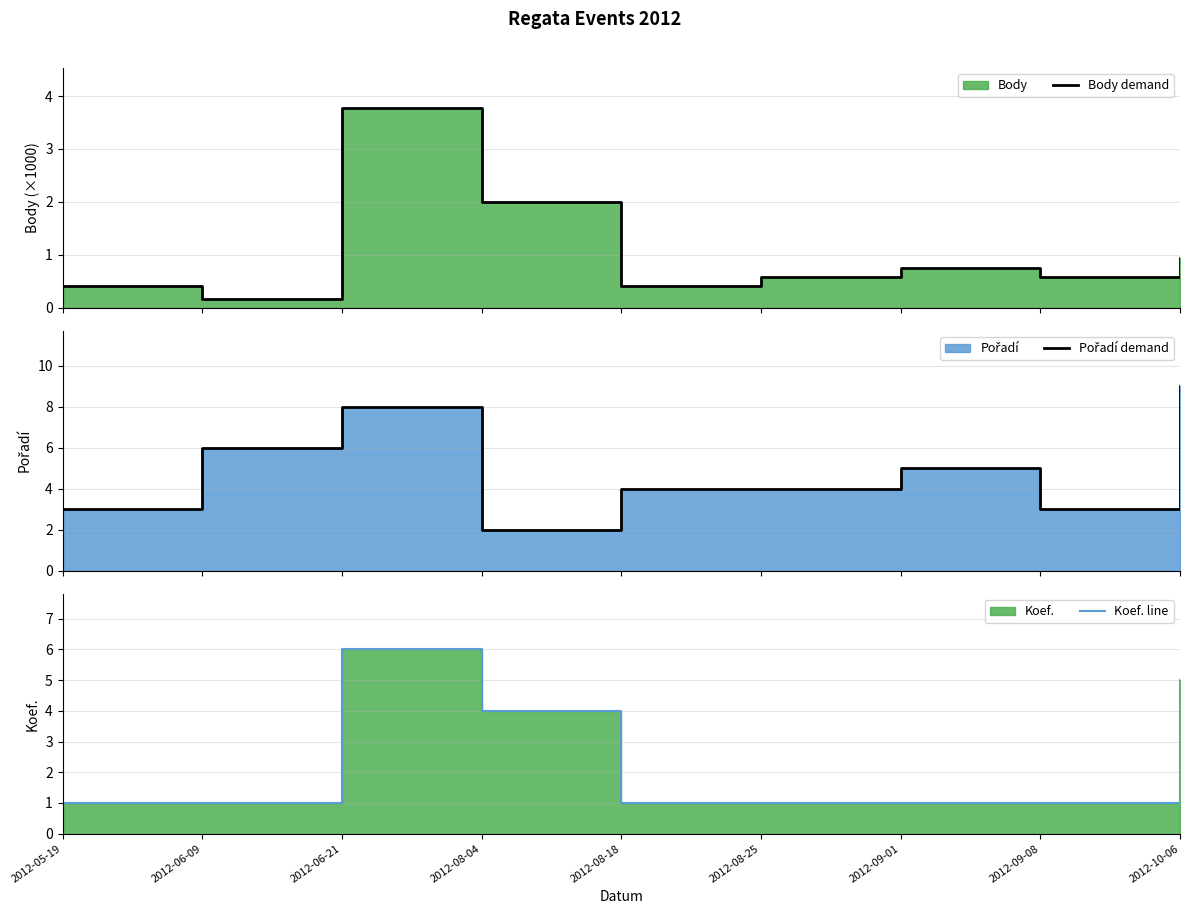

What is the value of the Koef. line point at the 2nd from the left?

1.0